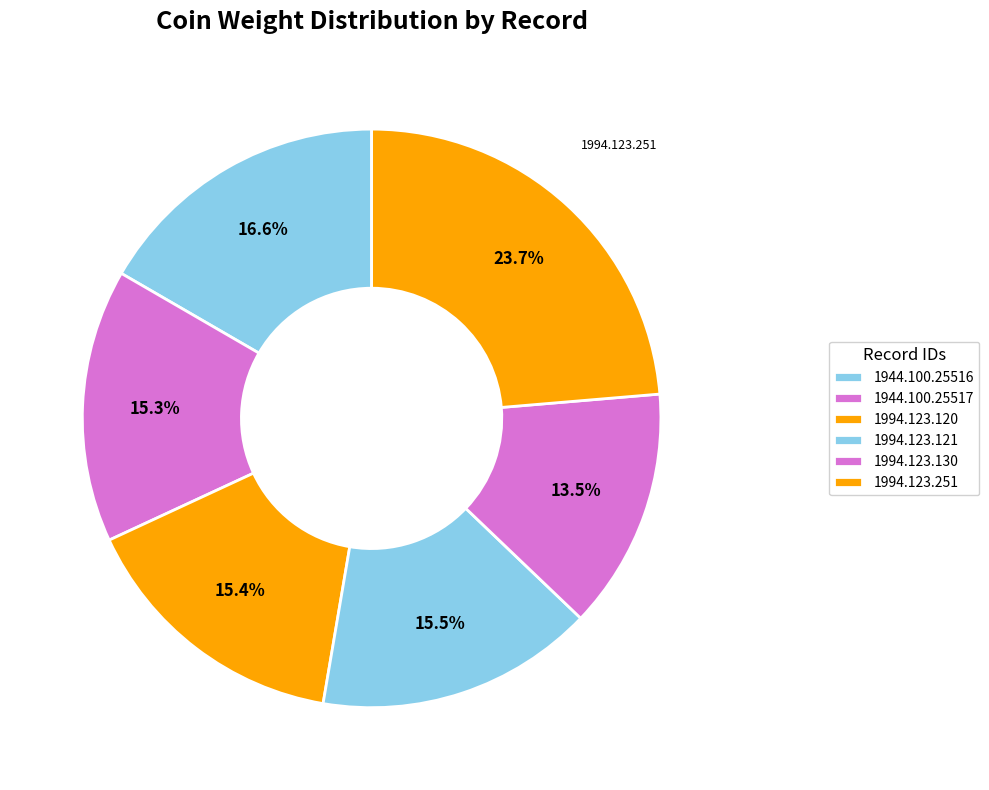

How many slices are in this pie chart?

6